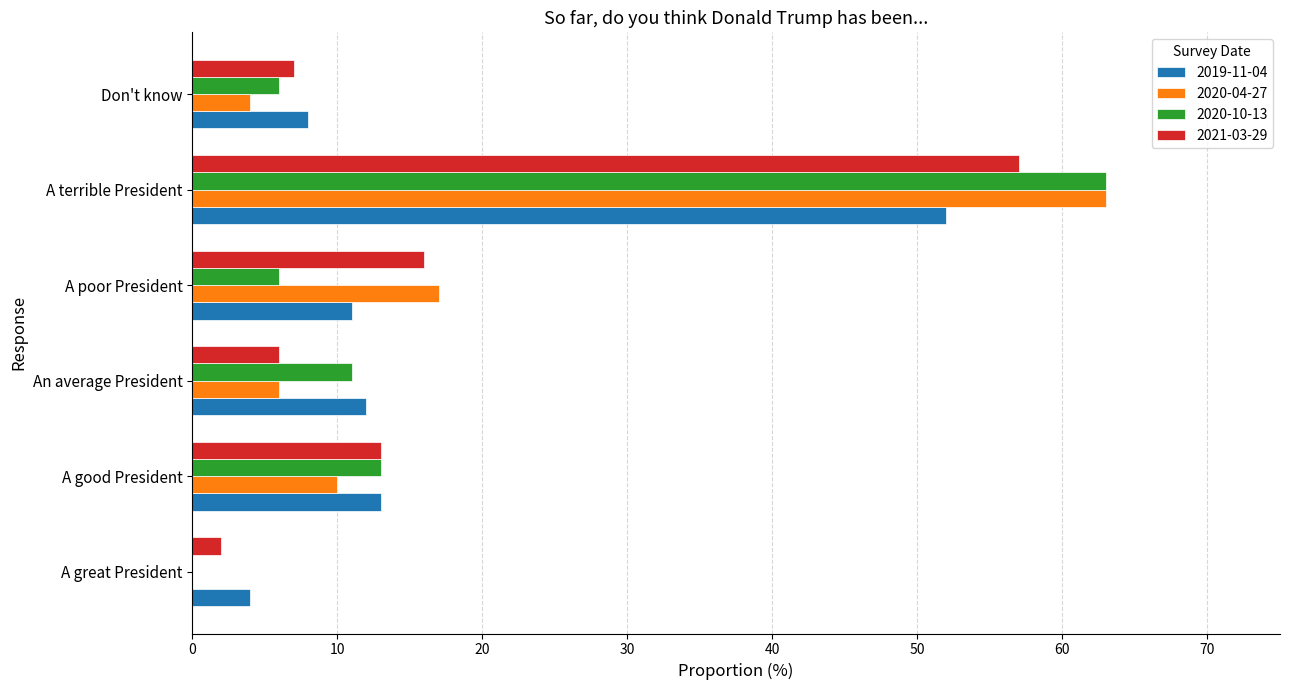

Where is 2020-04-27 nearest to the value 31?

A poor President